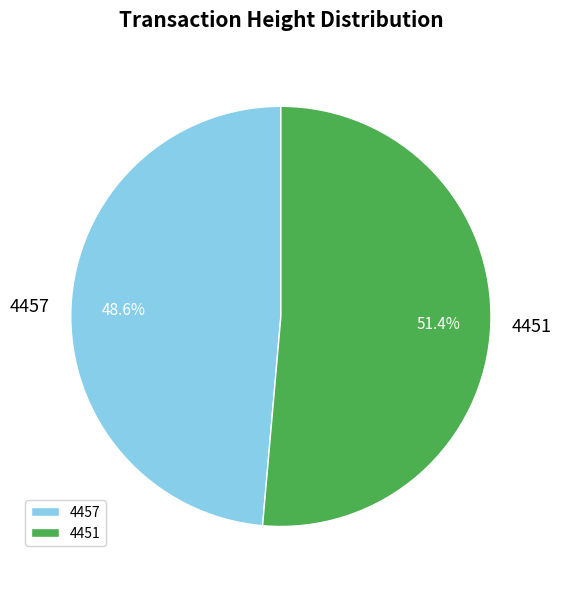

Rank the categories by value from highest to lowest.

4451, 4457